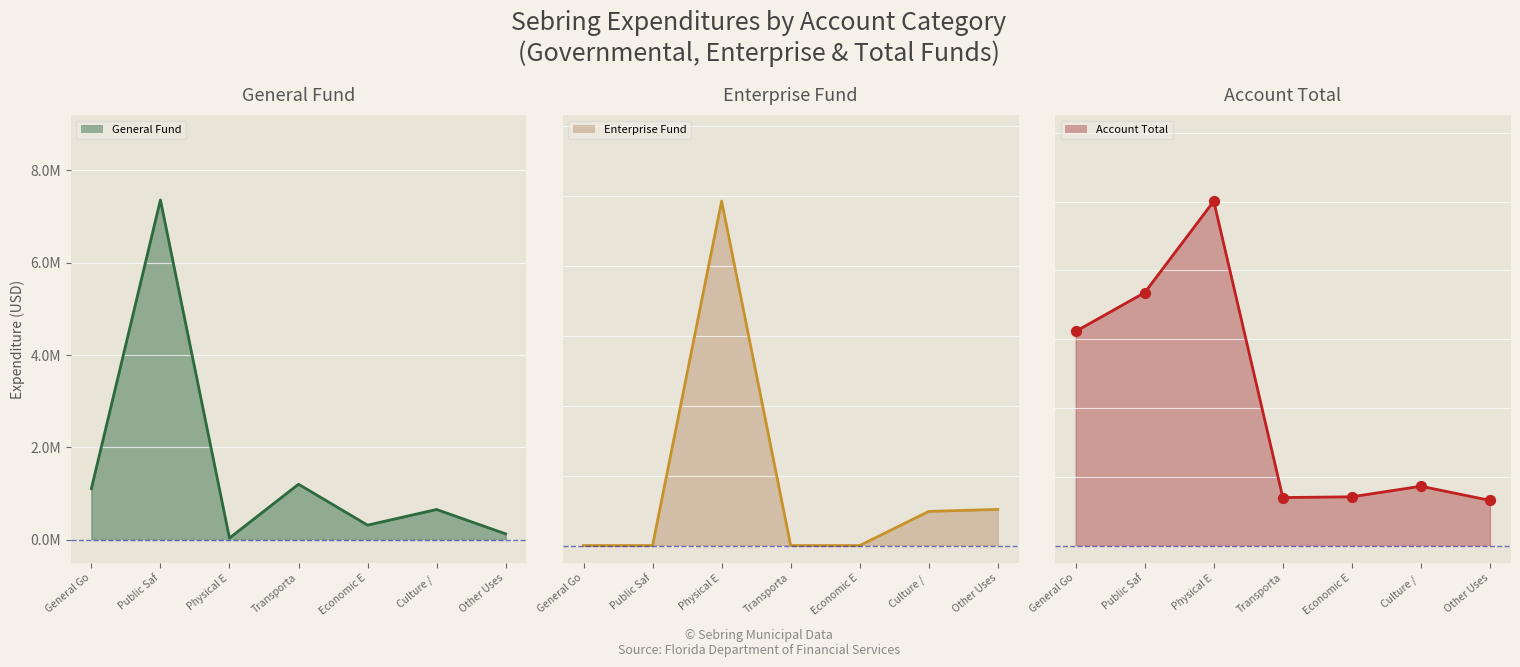

At how many categories does at least one series exceed 7459814?

1